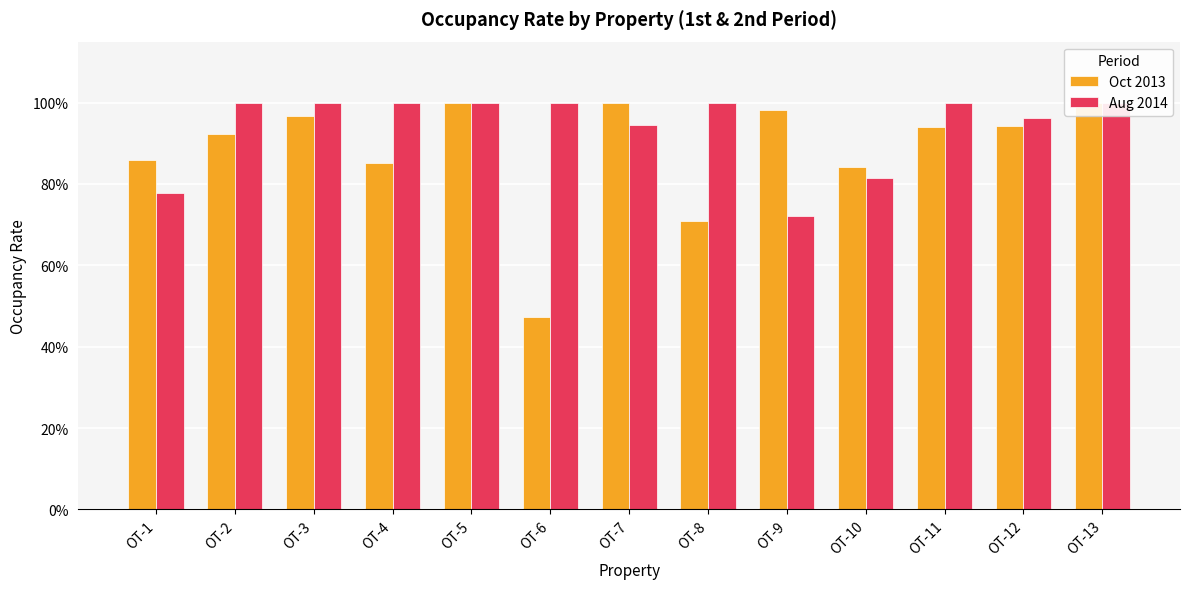

At which label is Oct 2013 closest to 0?

OT-6